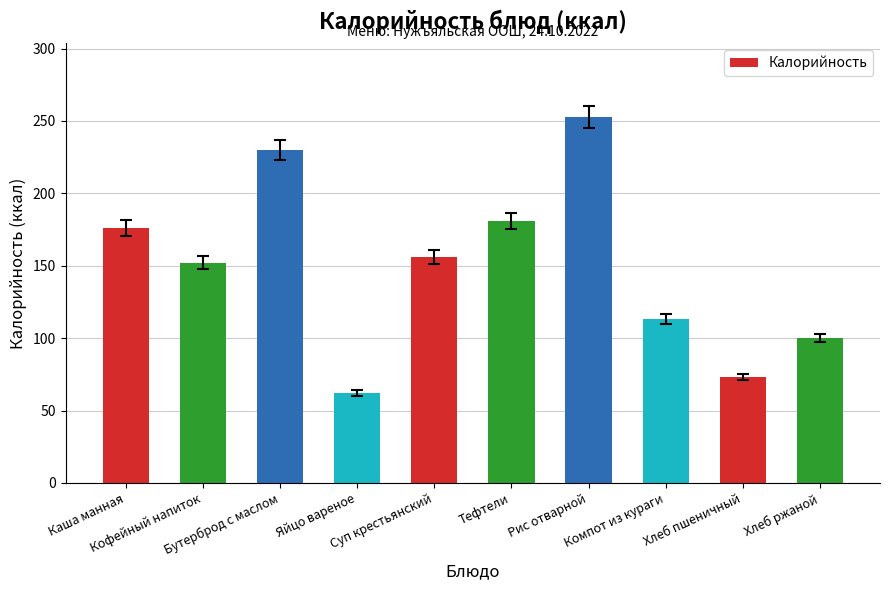

Reading right to left, list all the values displayed in this chart.

100	73	113	253	181	156	62	230	152	176